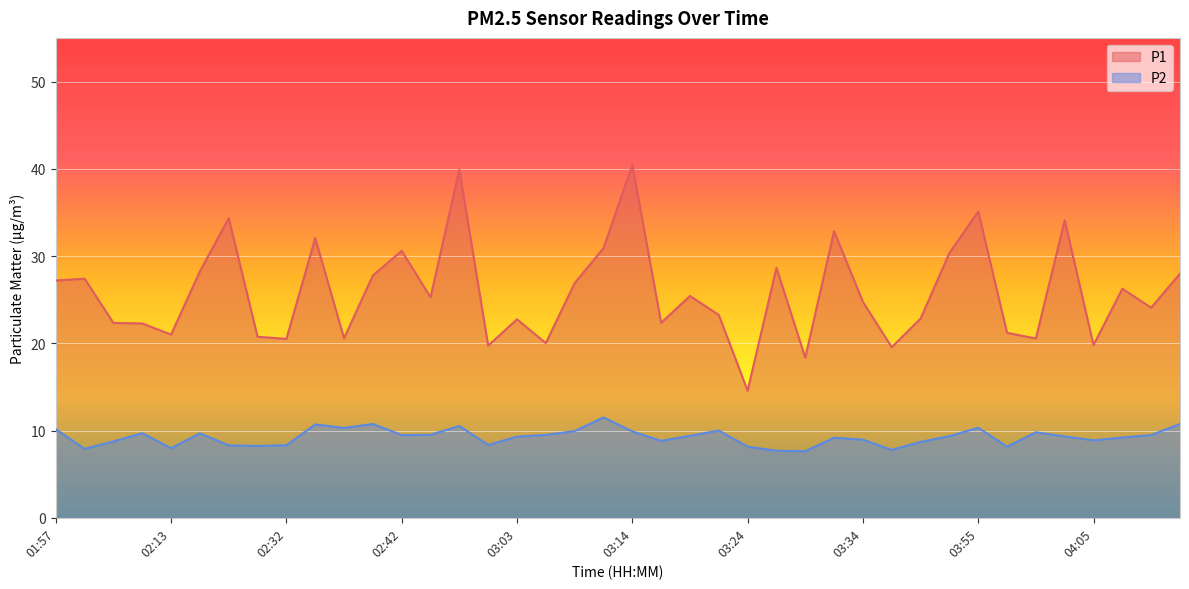

What position from the right is 03:44?

9